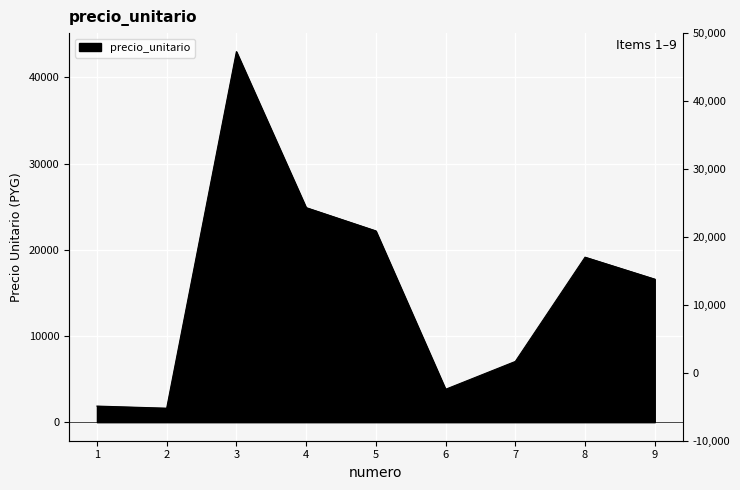

The chart shows a value of 30458 at 8. True or false?

False